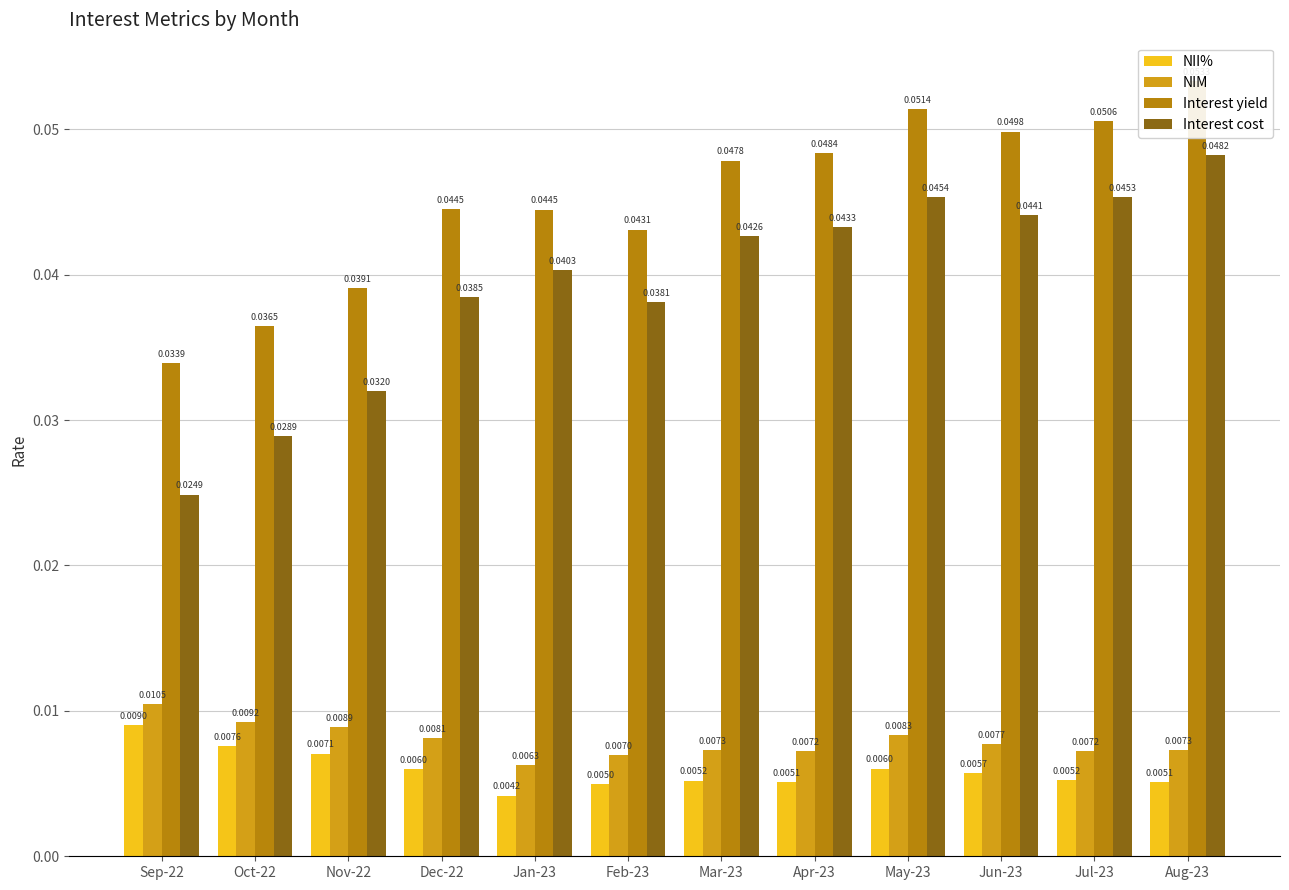

At how many categories does at least one series exceed 0?

12